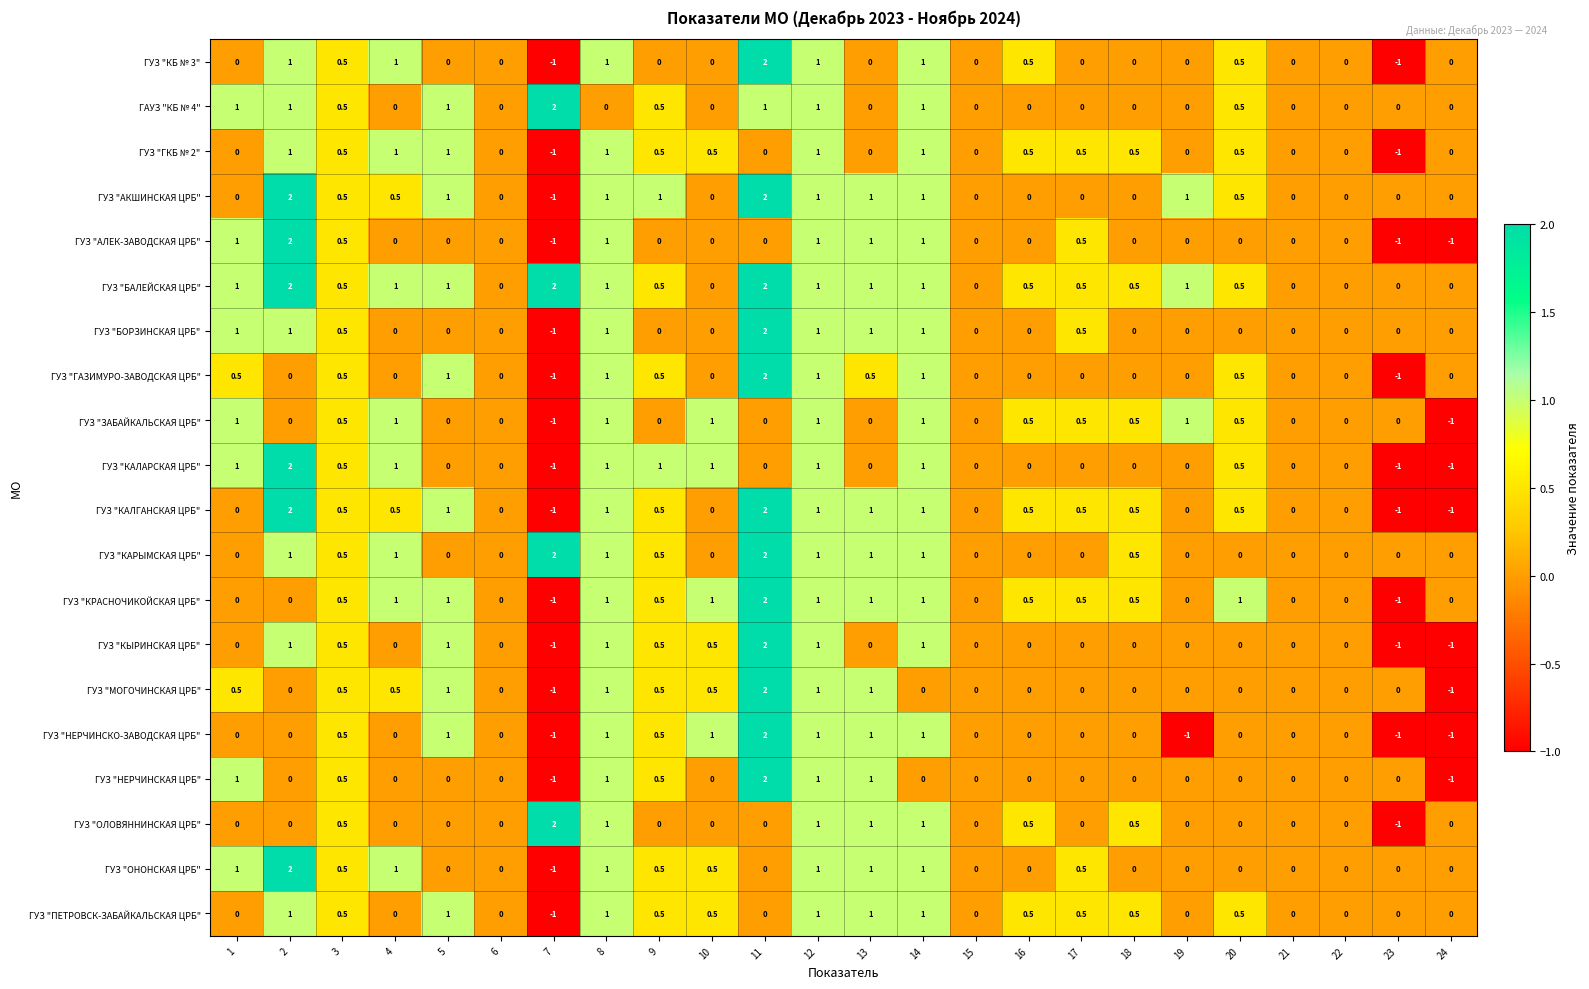

The value of ГУЗ "НЕРЧИНСКАЯ ЦРБ" at 11 is 2.0. True or false?

True